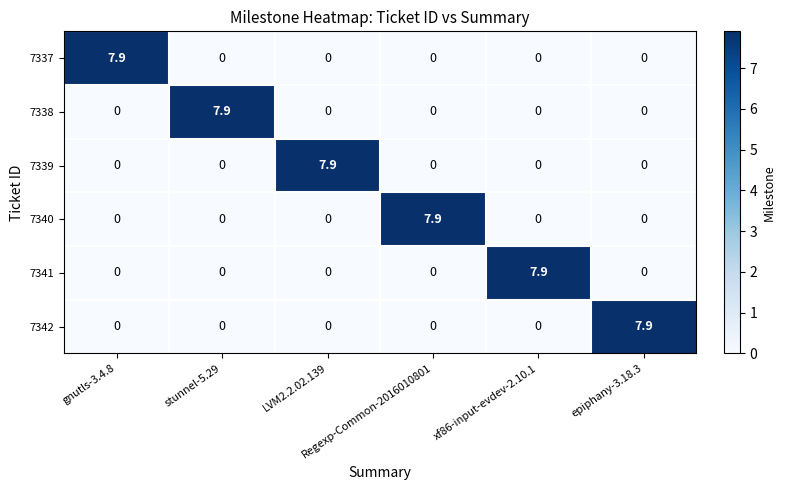

What is the difference between the maximum and minimum values in the 7341 series?

7.9